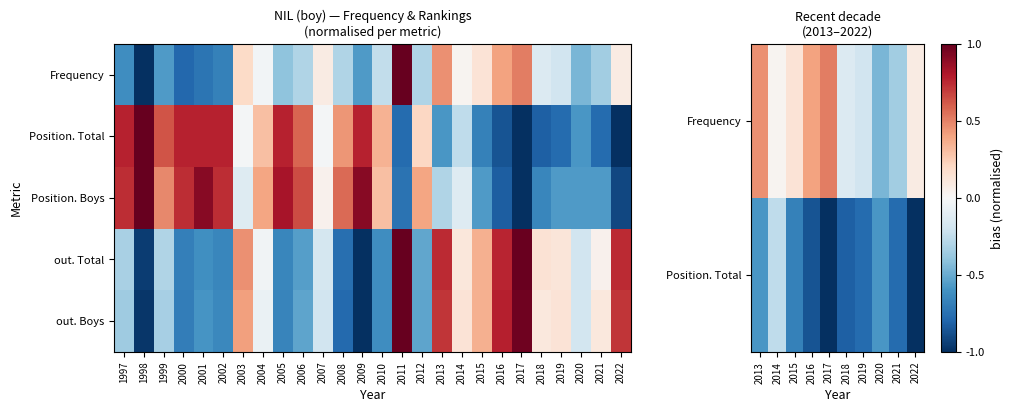

The value of out. Boys at 2017 is 1.4. True or false?

False